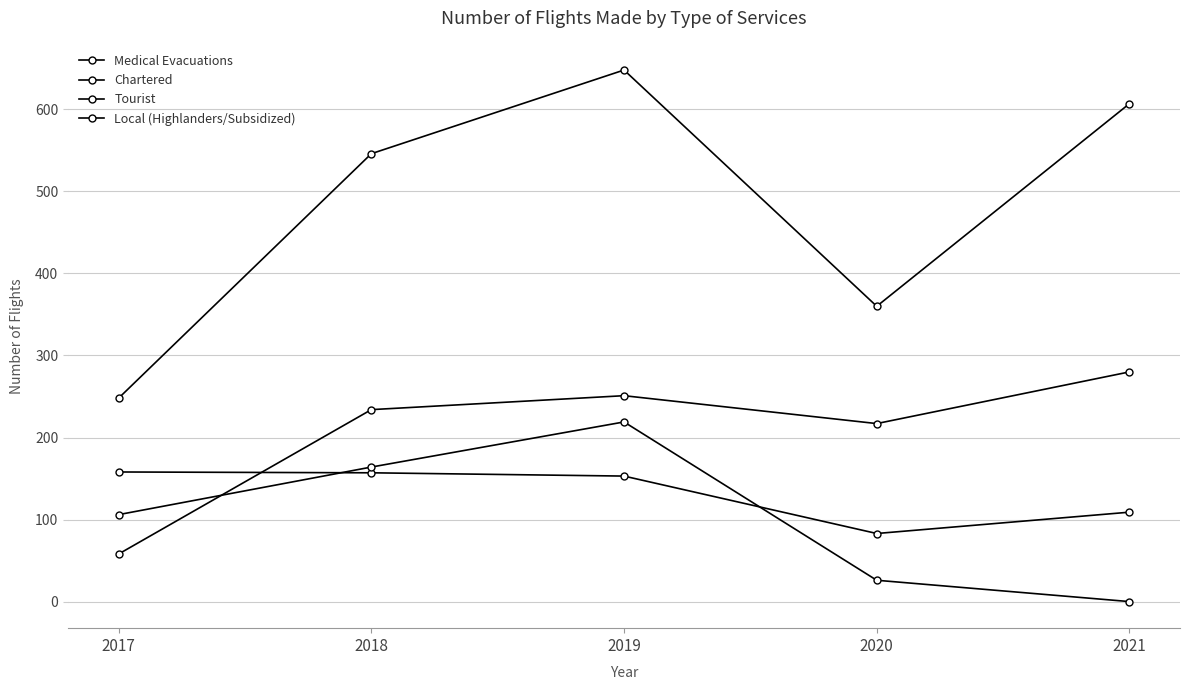

List the series in order of their peak value, highest first.

Chartered, Local (Highlanders/Subsidized), Tourist, Medical Evacuations